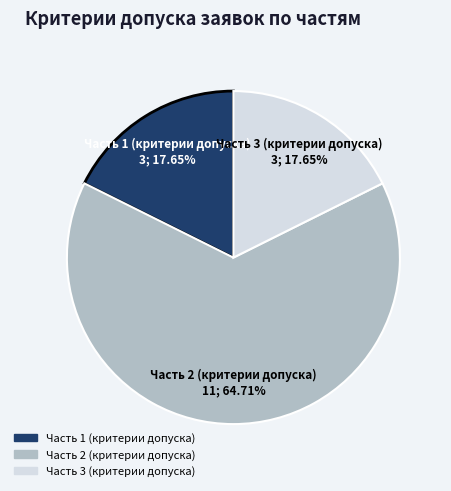

What is the largest slice in the pie chart?

Часть 2 (критерии допуска)